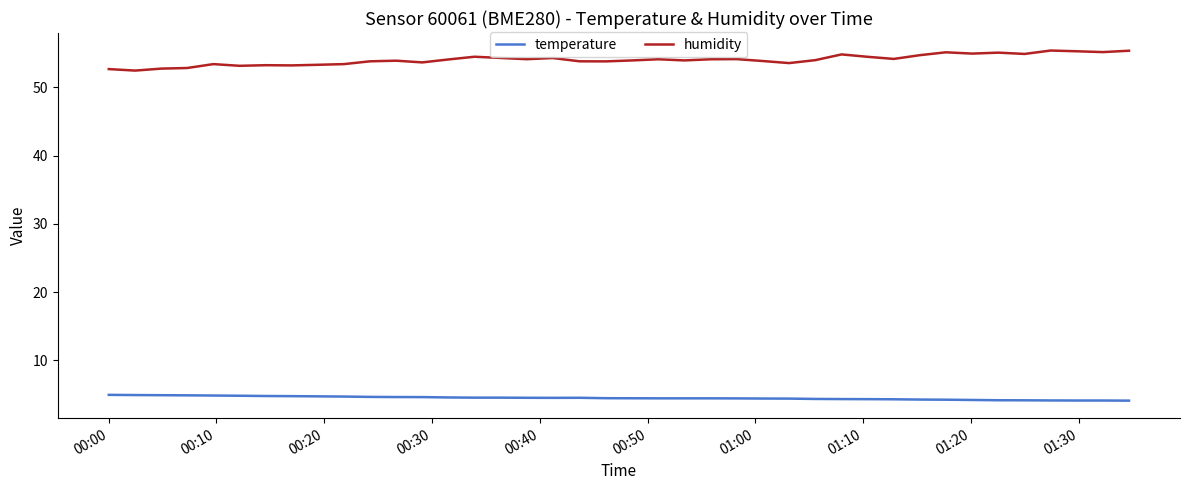

Rank the series by their average value, from lowest to highest.

temperature, humidity